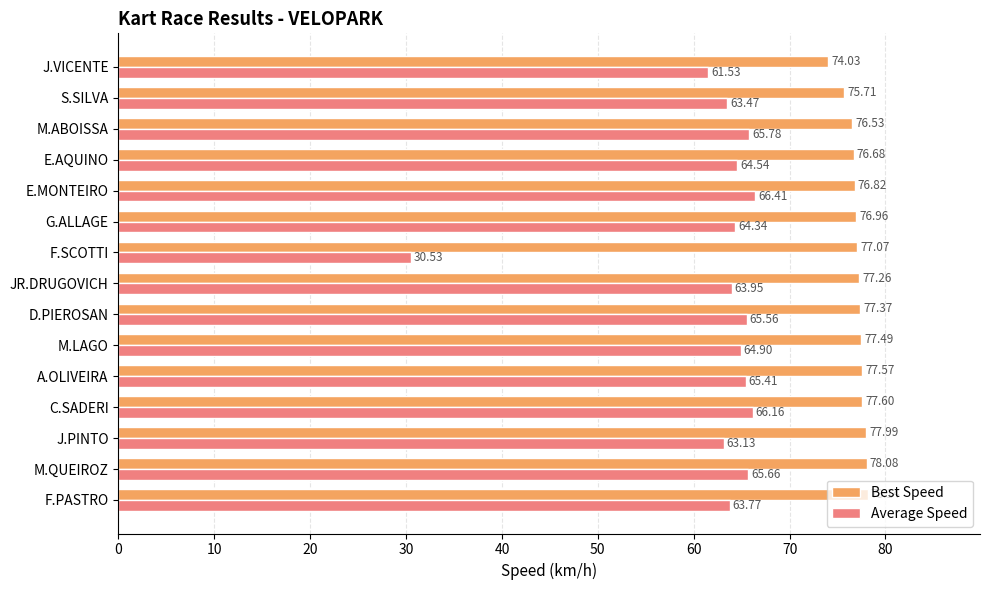

At which label is Average Speed closest to 48?

J.VICENTE